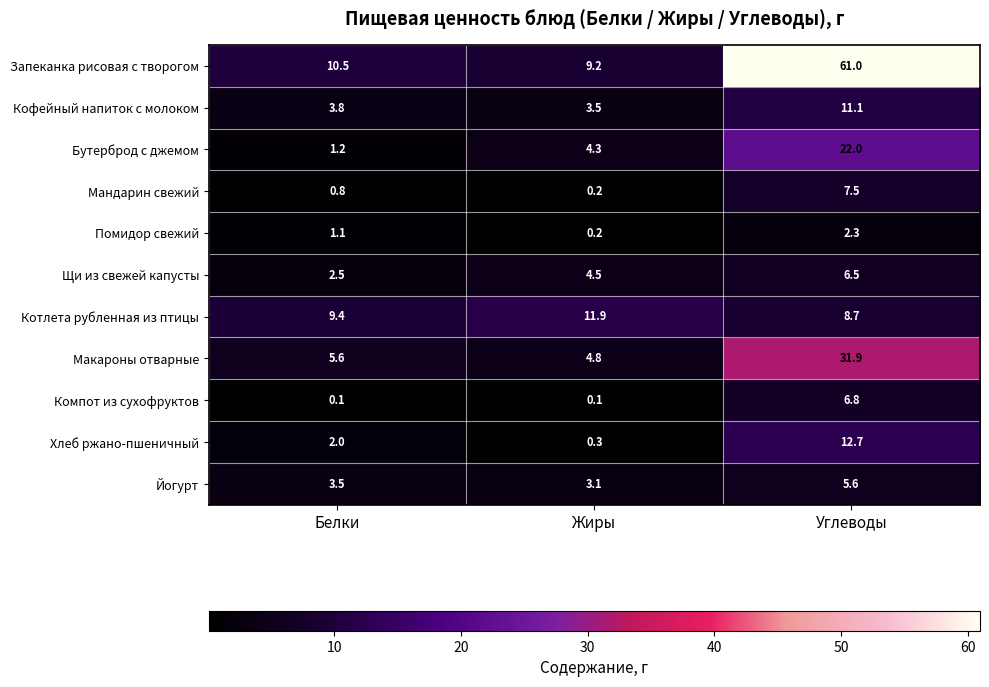

At which category is the sum across all series the highest?

Углеводы